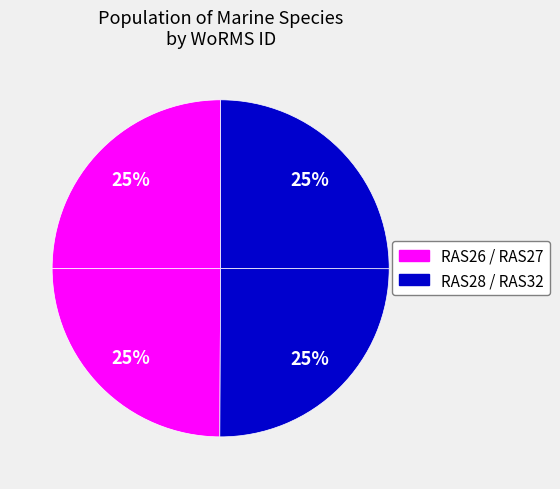

How many slices are in this pie chart?

4